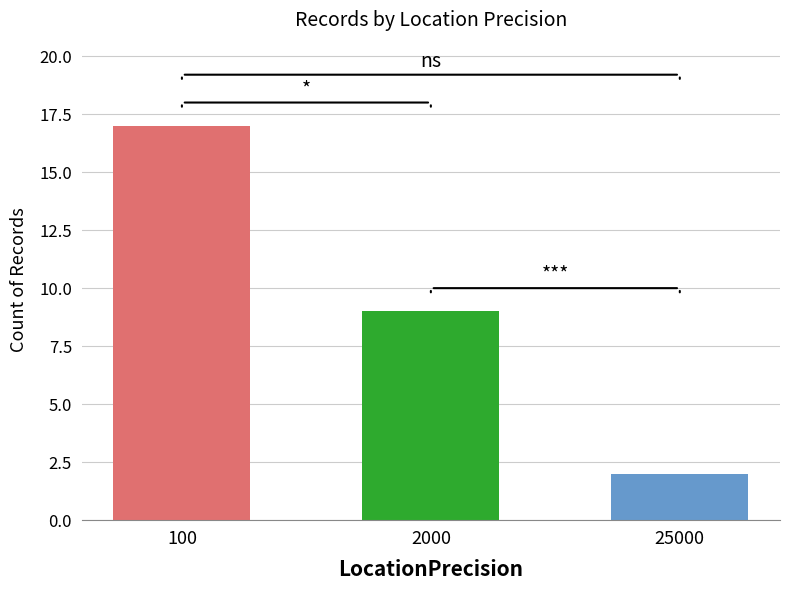

Reading left to right, what are all the values shown in this chart?

100=17	2000=9	25000=2